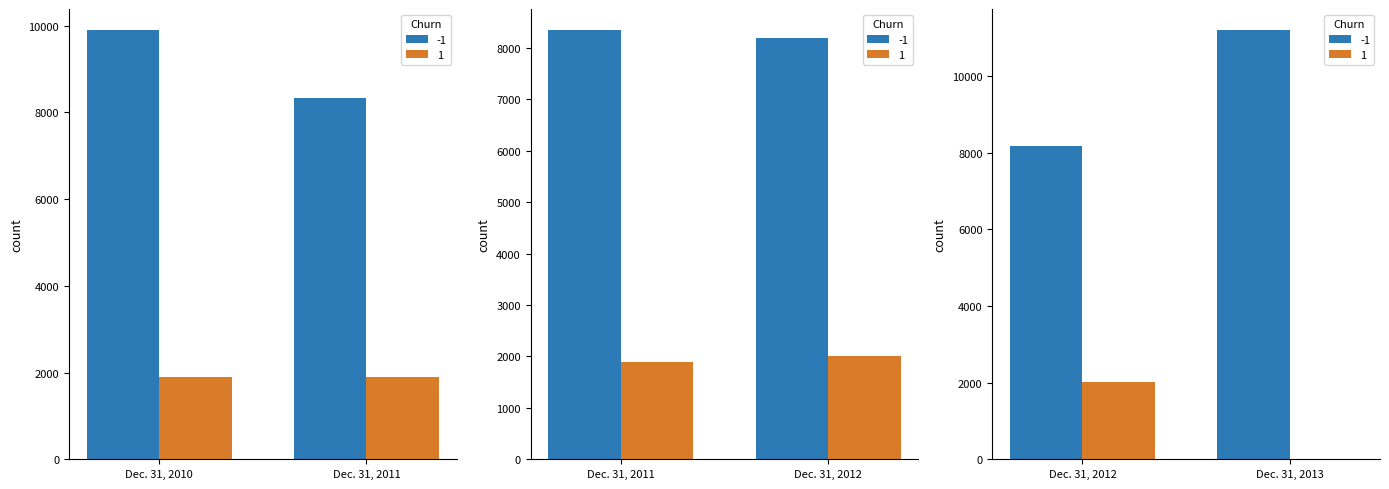

What is the sum of the 1 values at Dec. 31, 2012 and Dec. 31, 2010?

3909